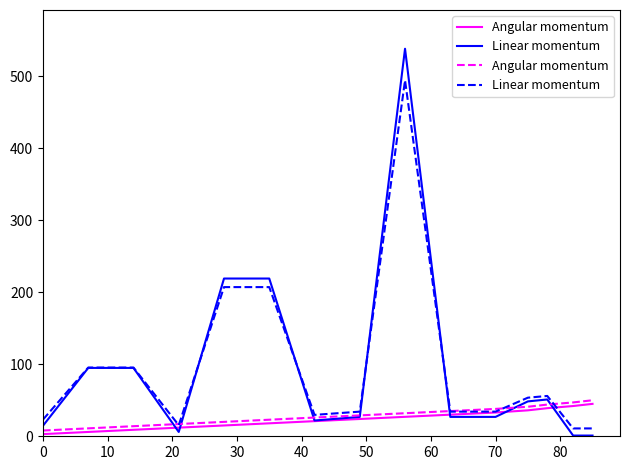

What is the maximum value for Linear momentum?

494.2